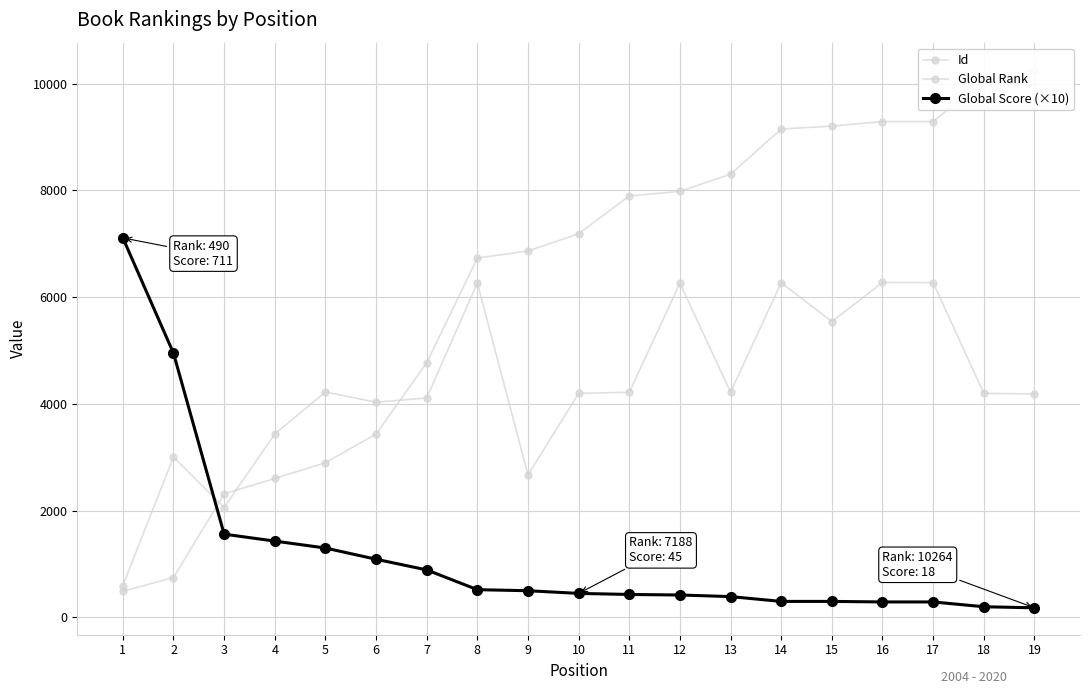

Is the value of Global Score (×10) at 4 greater than the value of Global Rank at 4?

No